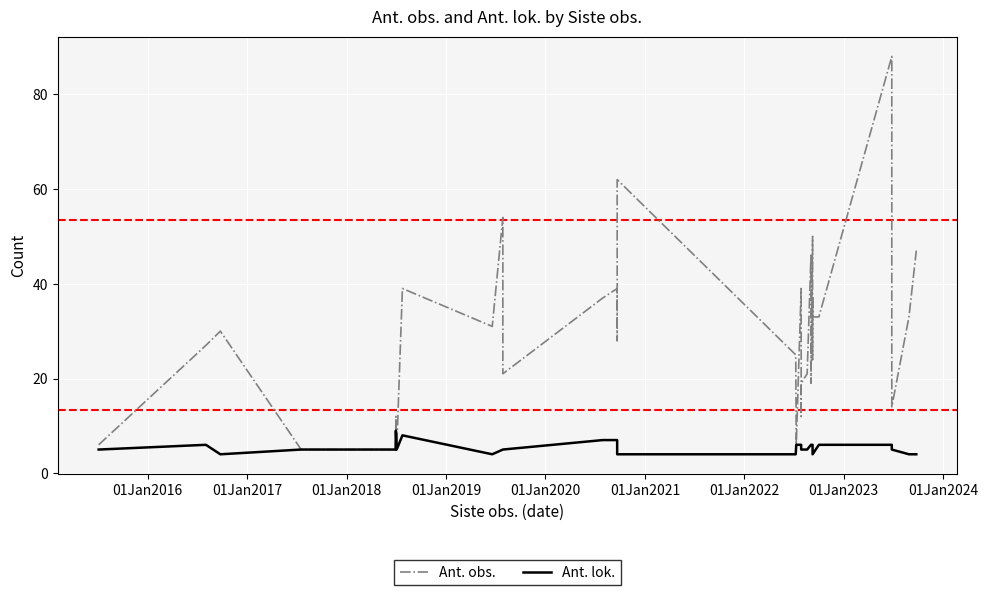

True or false: Ant. lok. and Ant. obs. cross at least once.

False